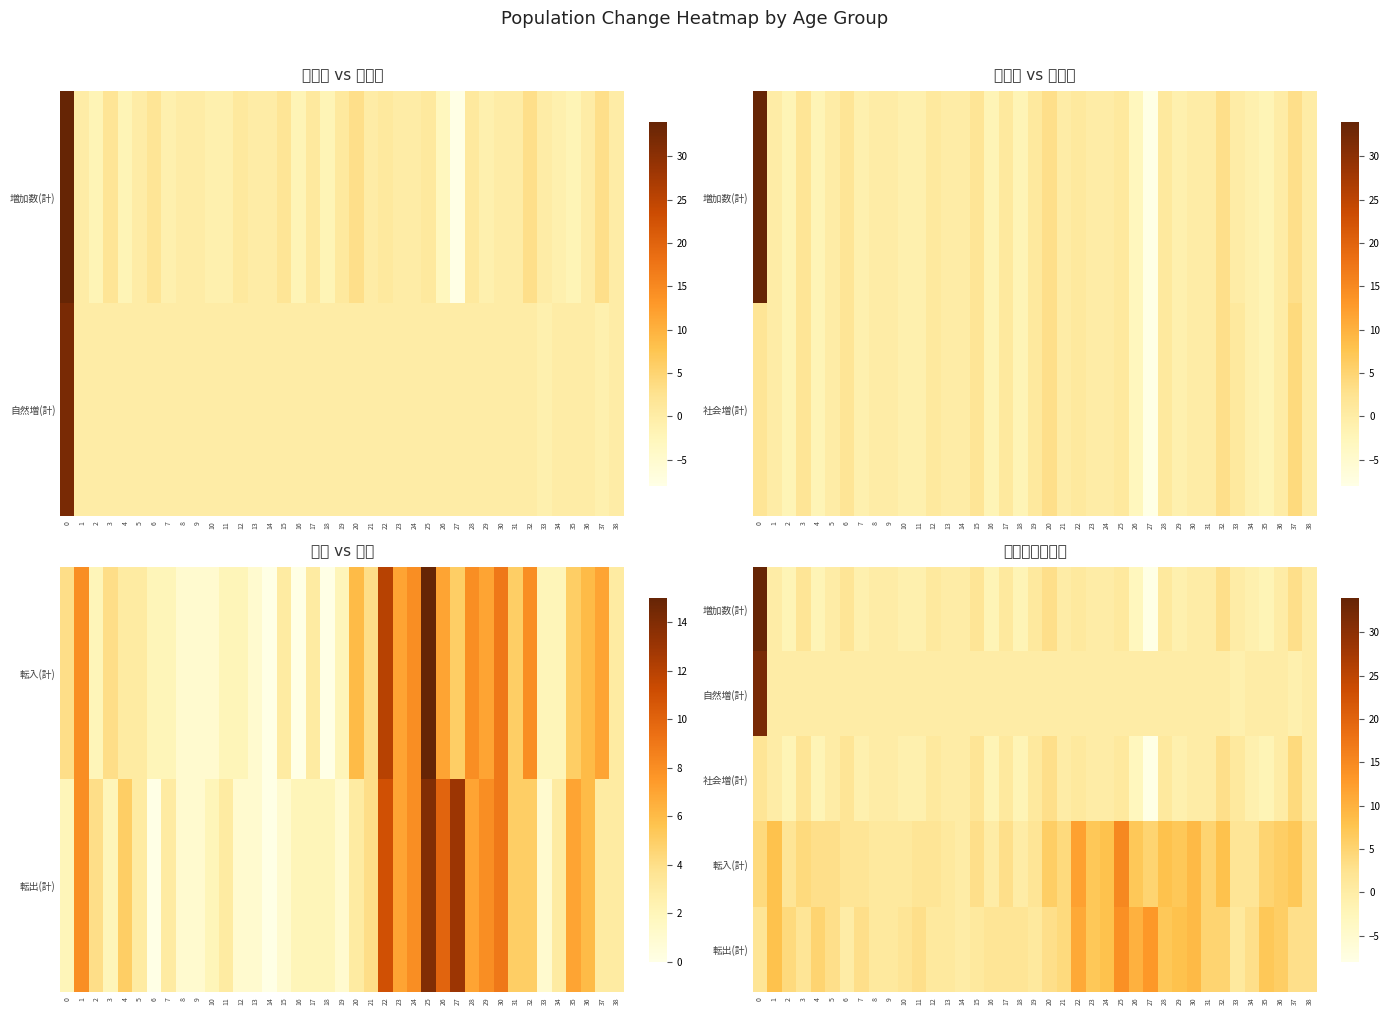

Which has a higher value, 22 or 12?

22